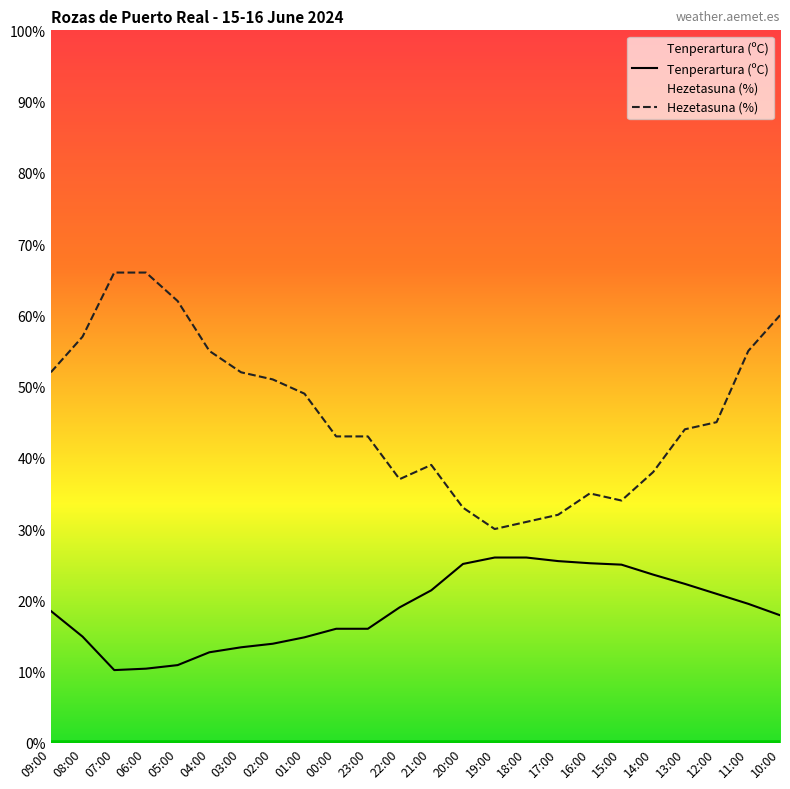

List the labels in order of Tenperartura (ºC) value, smallest first.

07:00, 06:00, 05:00, 04:00, 03:00, 02:00, 01:00, 08:00, 00:00, 23:00, 10:00, 09:00, 22:00, 11:00, 12:00, 21:00, 13:00, 14:00, 15:00, 20:00, 16:00, 17:00, 19:00, 18:00